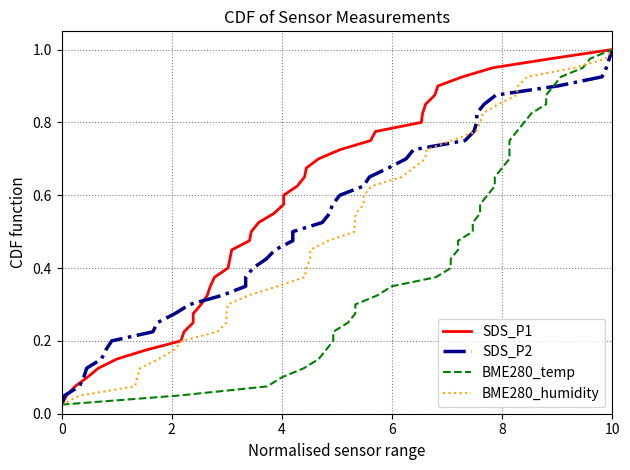

True or false: BME280_temp has more than 0 points higher than both neighbors.

False